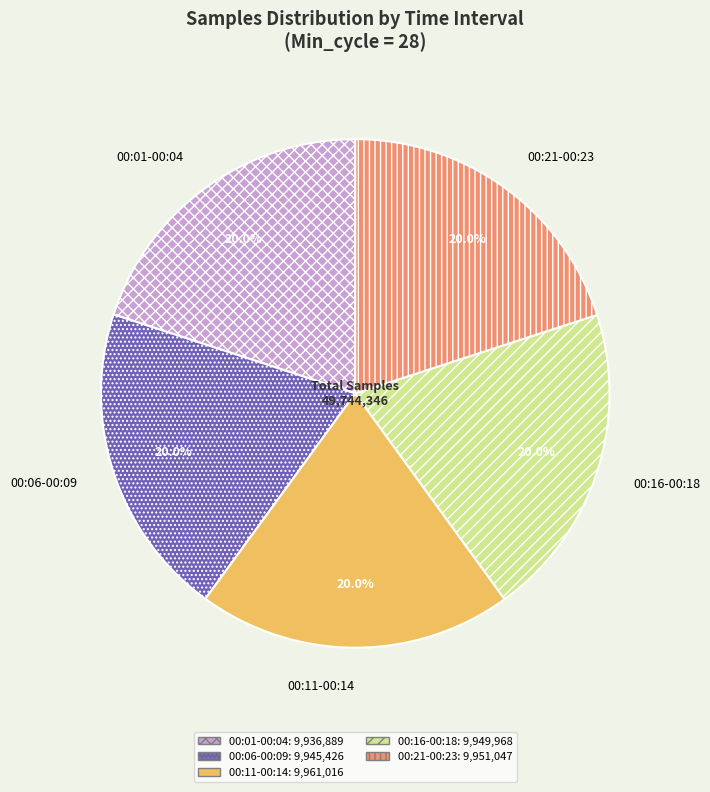

Combined, what portion of the pie is 00:06-00:09 and 00:01-00:04?

40.0%